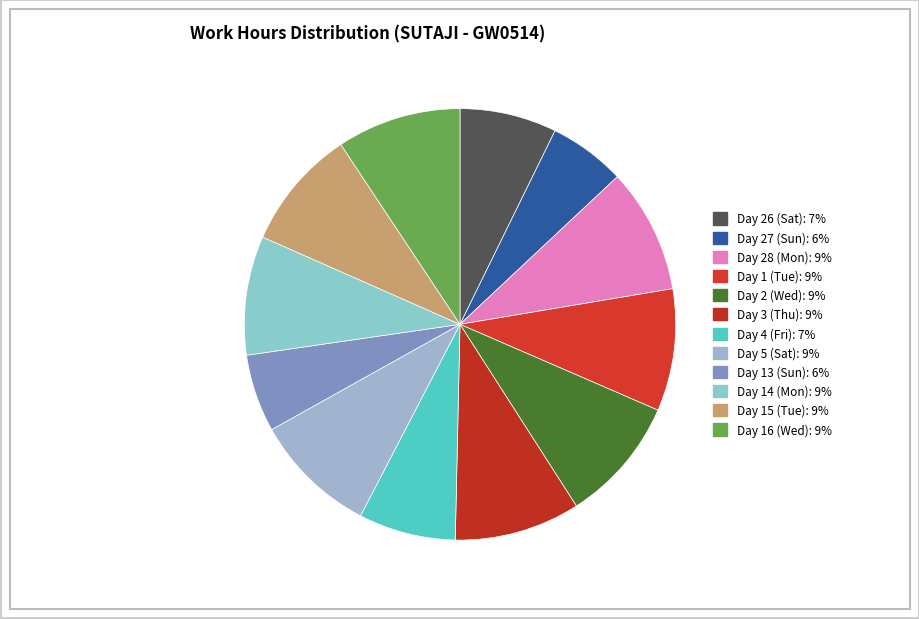

What is the total percentage of Day 16 (Wed) and Day 15 (Tue)?

18.4%